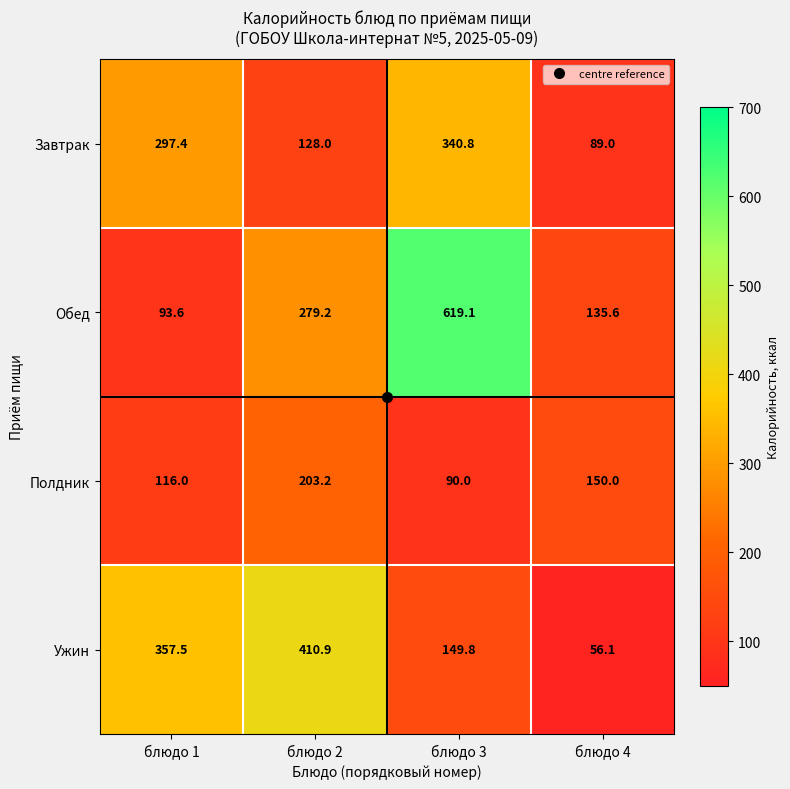

The value of Завтрак at блюдо 2 is 128.0. True or false?

True